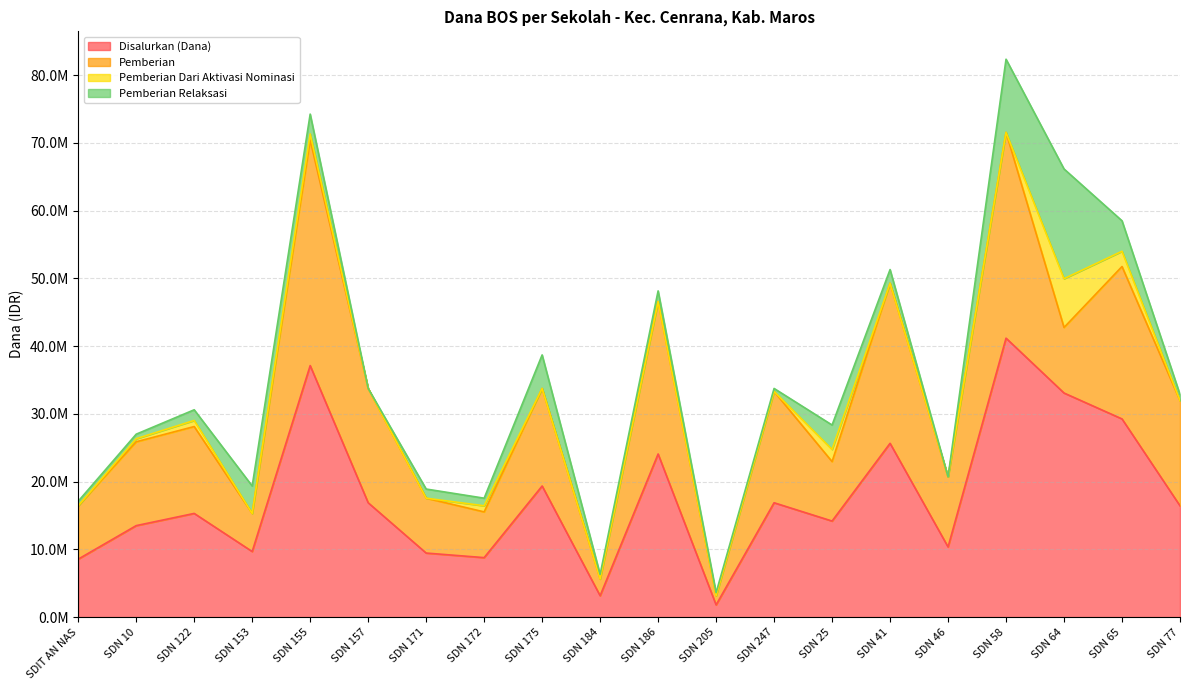

What are all the series names shown in the legend?

Disalurkan (Dana), Pemberian, Pemberian Dari Aktivasi Nominasi, Pemberian Relaksasi